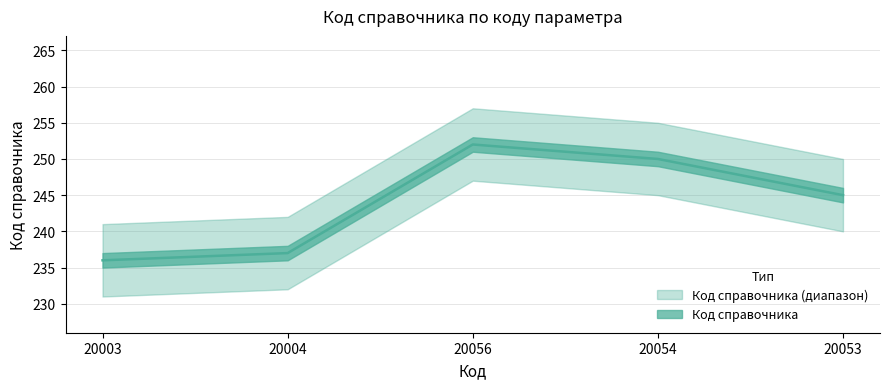

Is it true that the value at 20053 is 436?

False